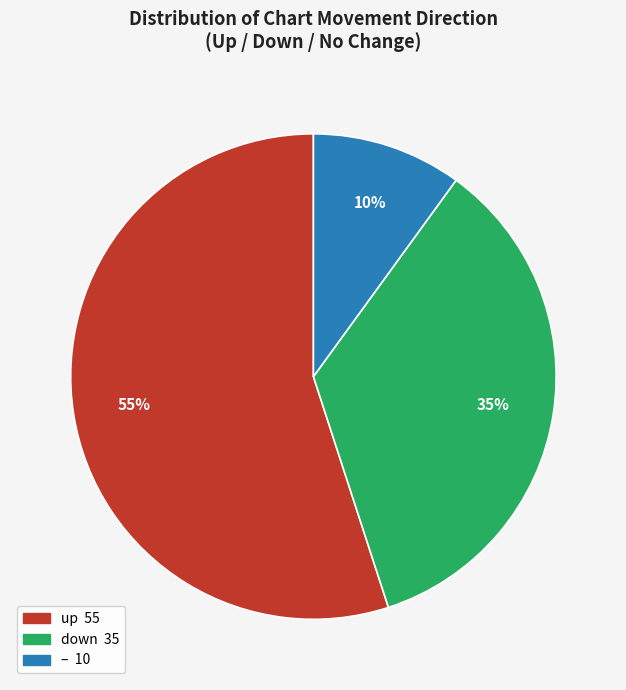

To the nearest percent, what is the difference between the largest and smallest slice percentages?

45%